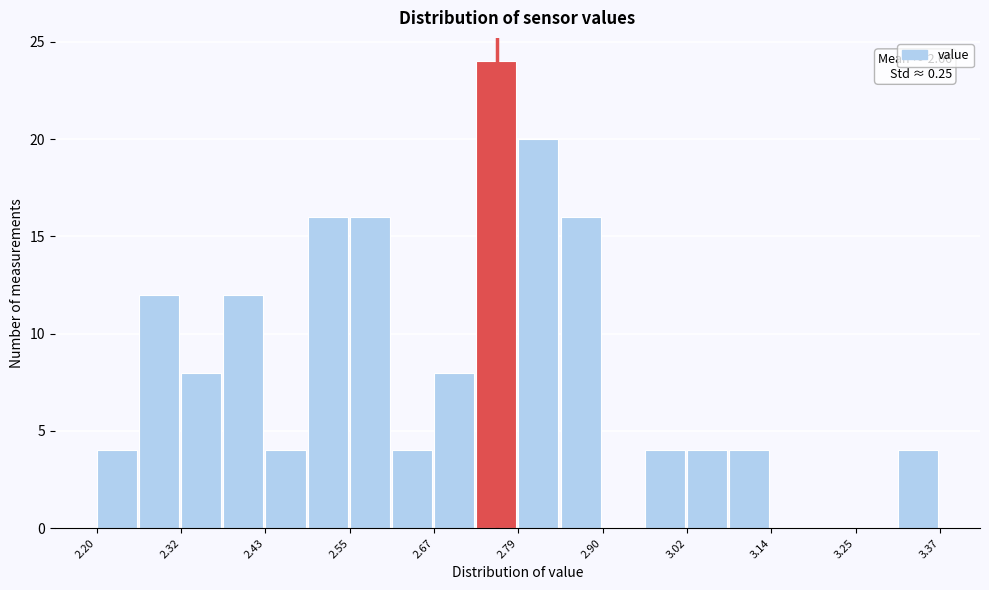

Around what value on the x-axis is the tallest bar? Give the approximate position of its centre, as read against the axis.

2.76